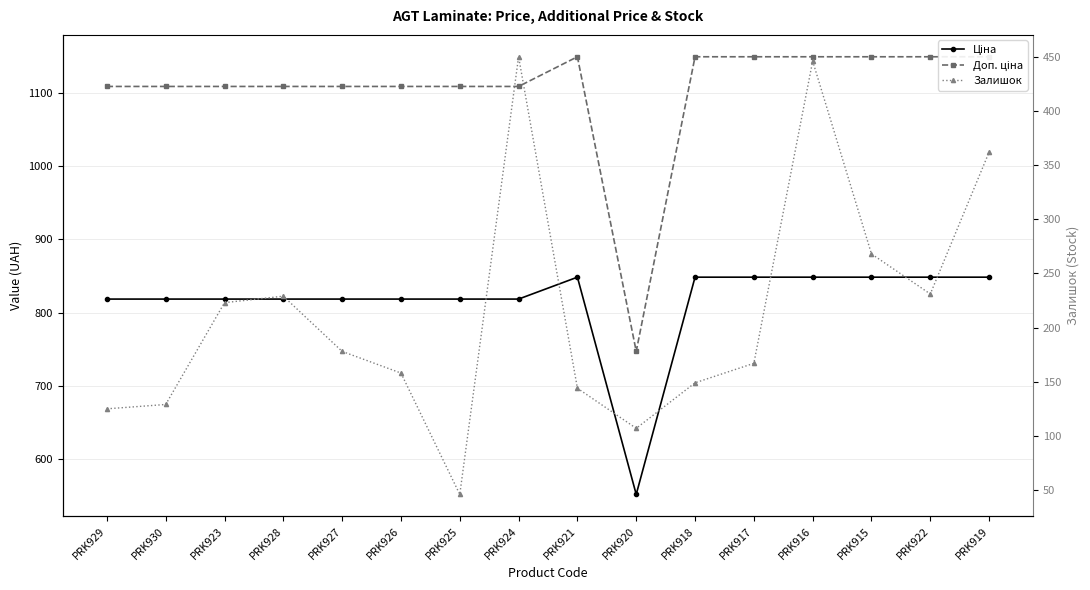

List the labels in order of Доп. ціна value, smallest first.

PRK920, PRK929, PRK930, PRK923, PRK928, PRK927, PRK926, PRK925, PRK924, PRK921, PRK918, PRK917, PRK916, PRK915, PRK922, PRK919